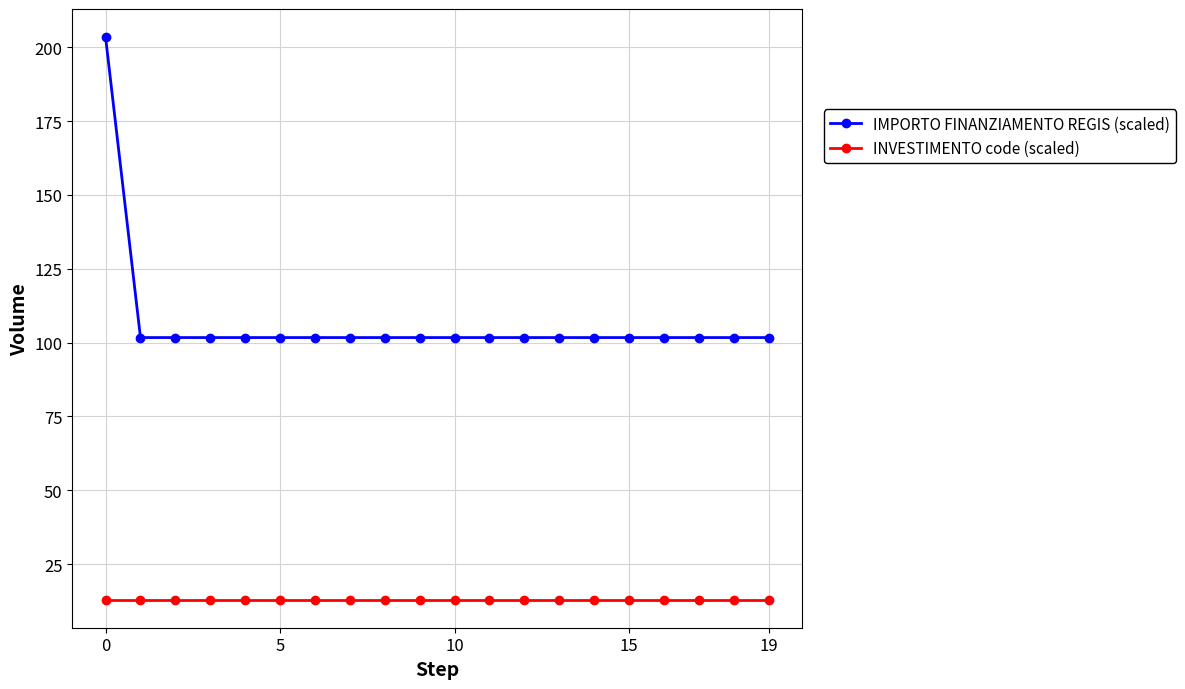

What is the value of the IMPORTO FINANZIAMENTO REGIS (scaled) point at the 13th from the left?

101.7